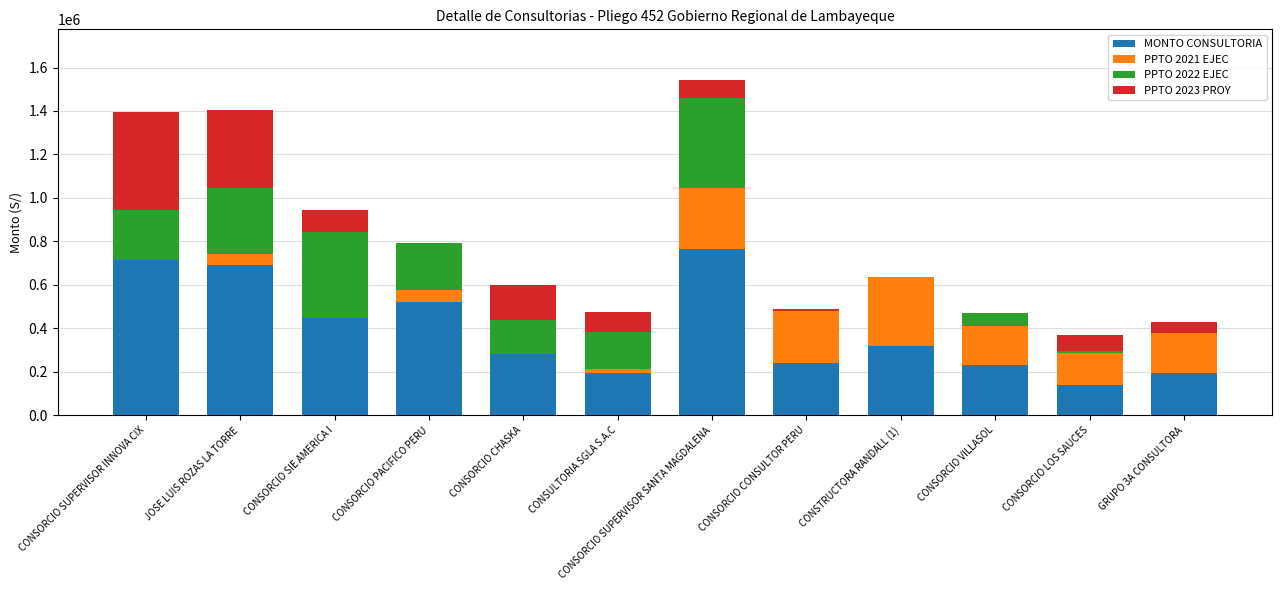

At which label does MONTO CONSULTORIA reach its peak?

CONSORCIO SUPERVISOR SANTA MAGDALENA